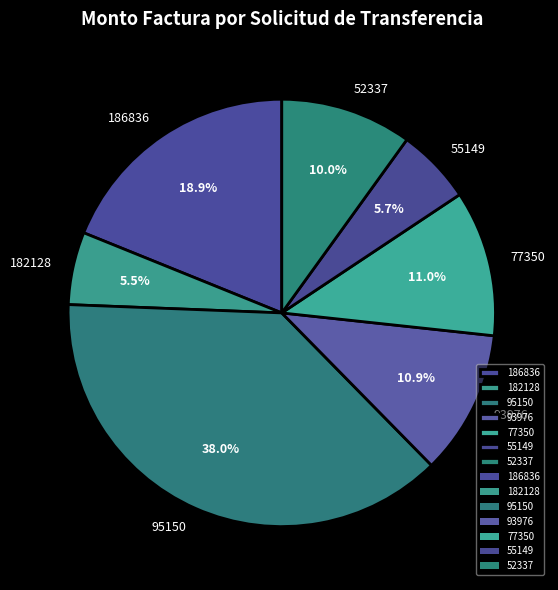

Which slice is the largest?

95150